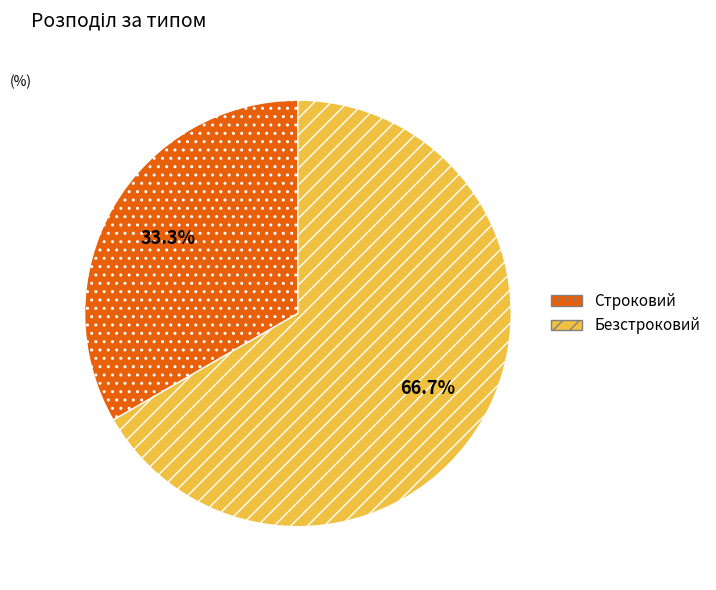

True or false: Безстроковий accounts for 78% of the total.

False